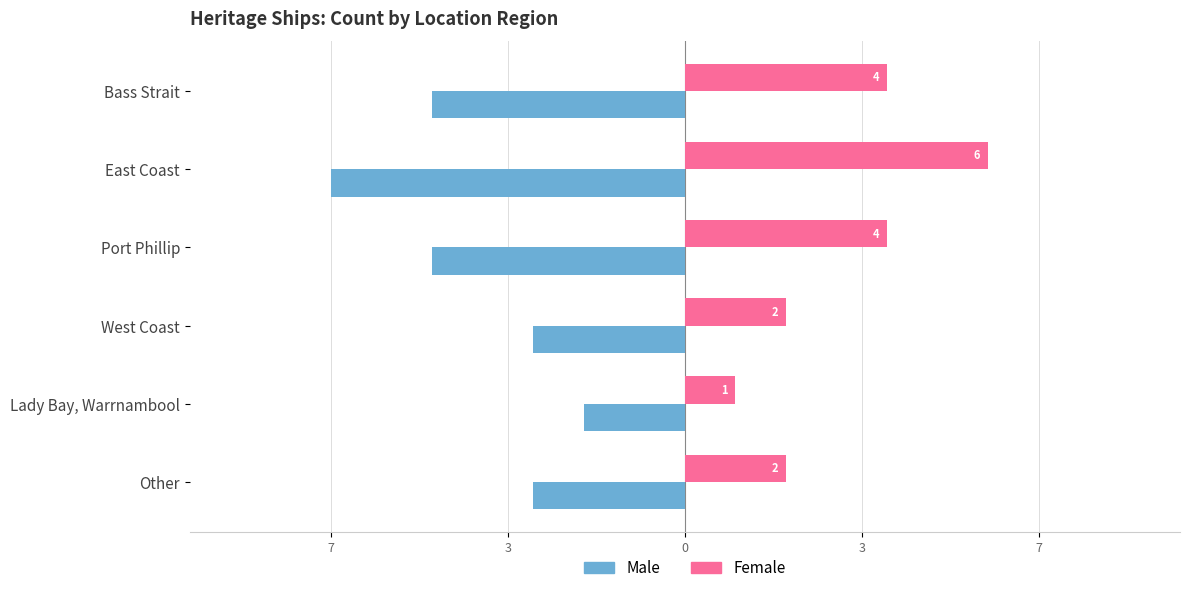

What are all the series names shown in the legend?

Male, Female